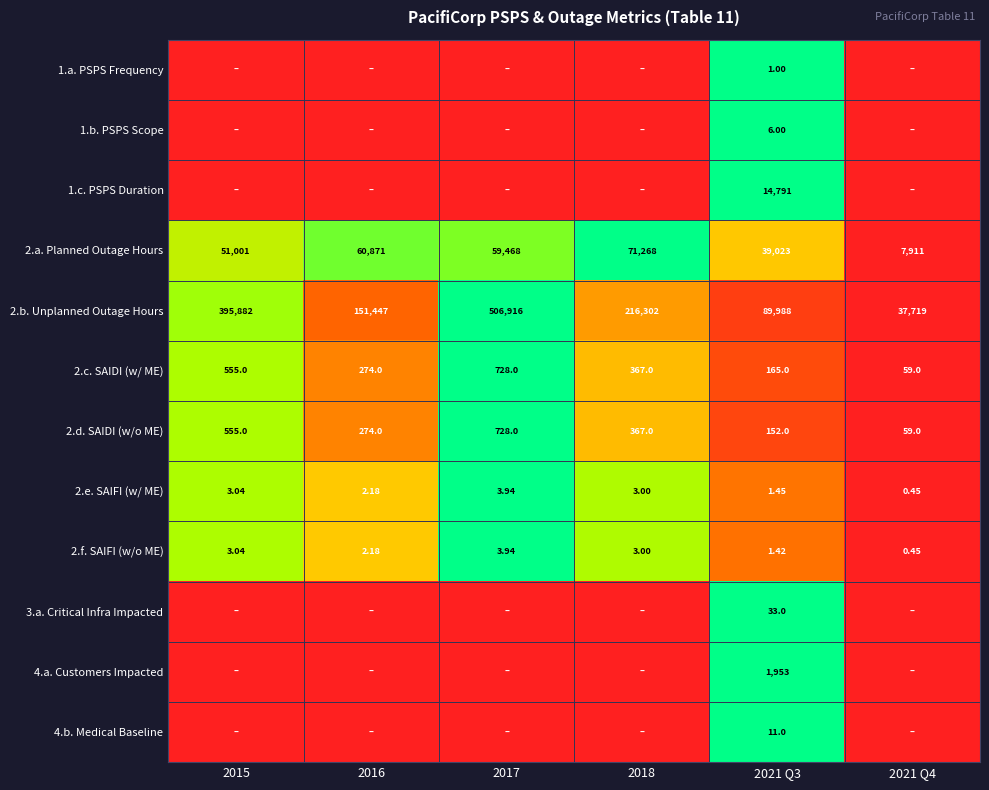

What is the total value across all series at 2021 Q3?

146125.9